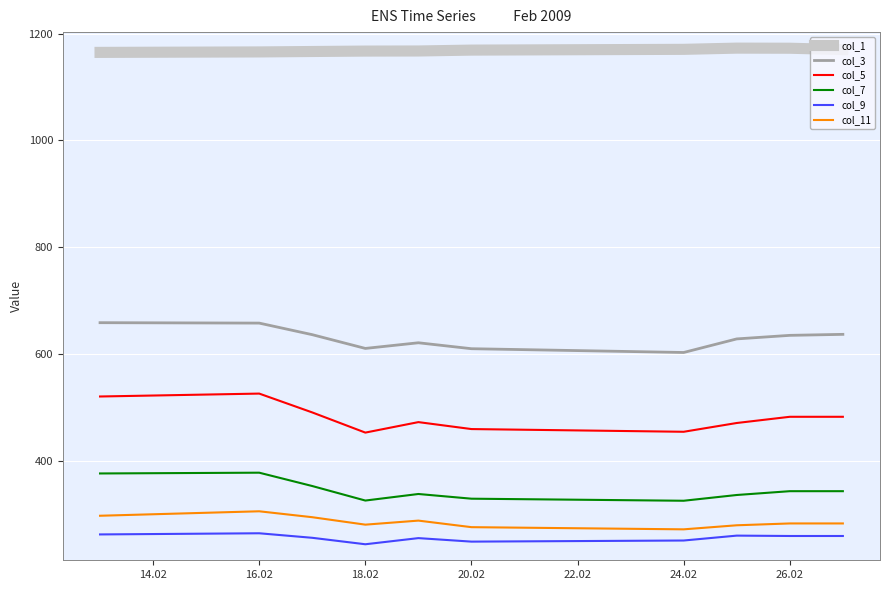

True or false: col_7 and col_1 intersect in this chart.

False